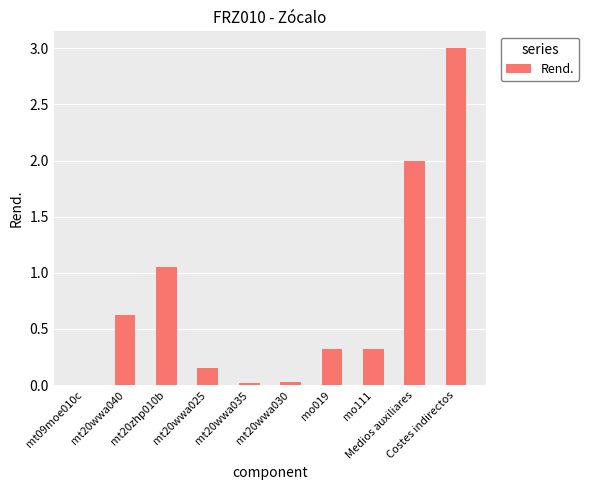

What is the greatest value displayed?

3.0